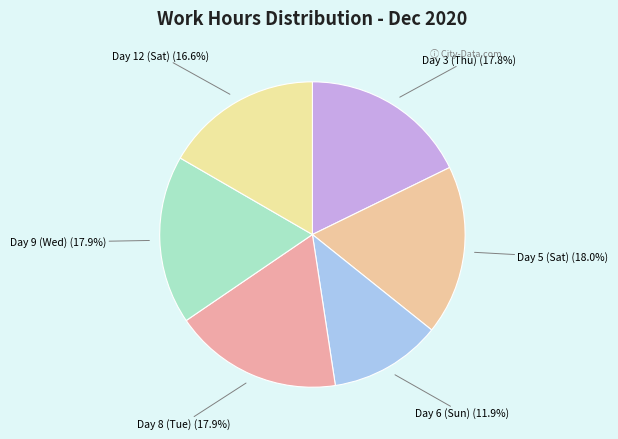

To the nearest percent, what is the average slice percentage?

17%